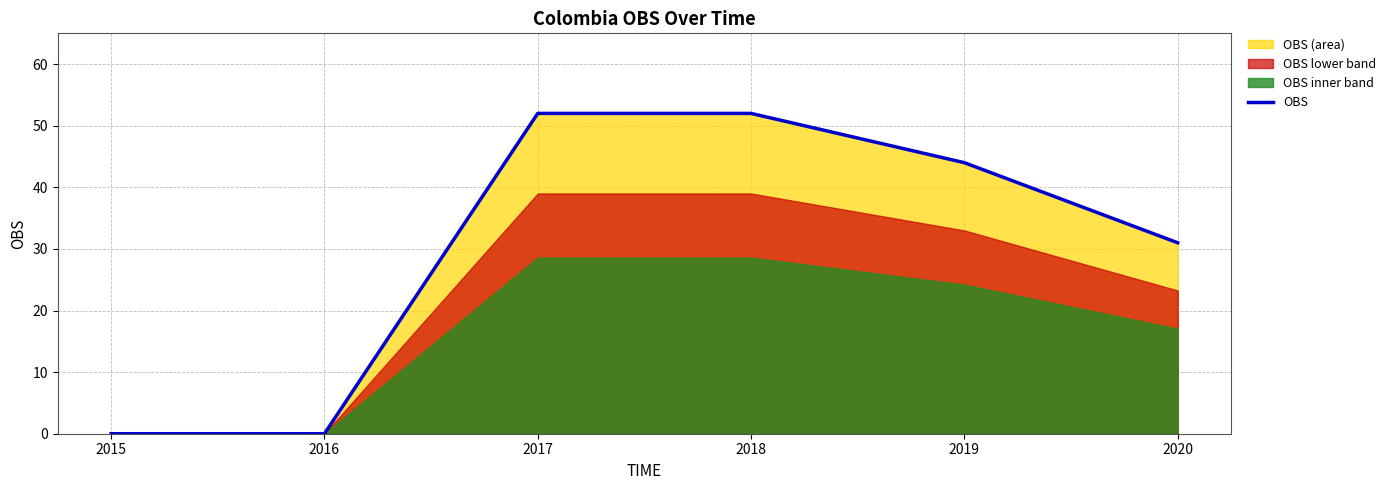

Reading left to right, extract all data points from this chart.

0	0	52	52	44	31